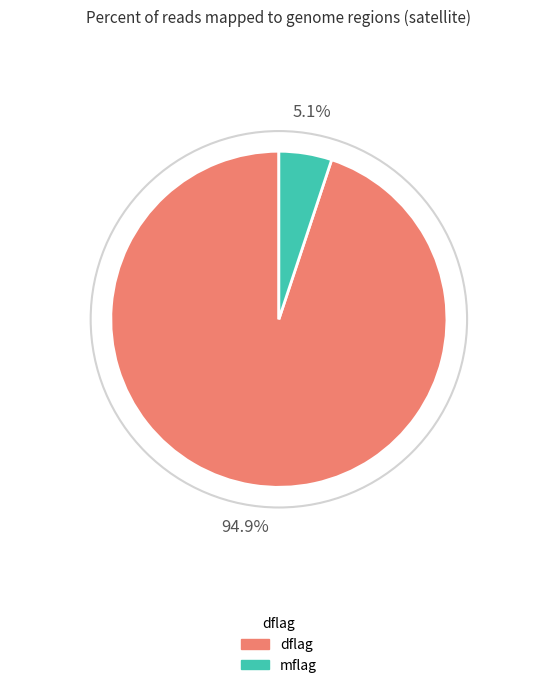

Combined, do mflag and dflag account for over 50%?

Yes